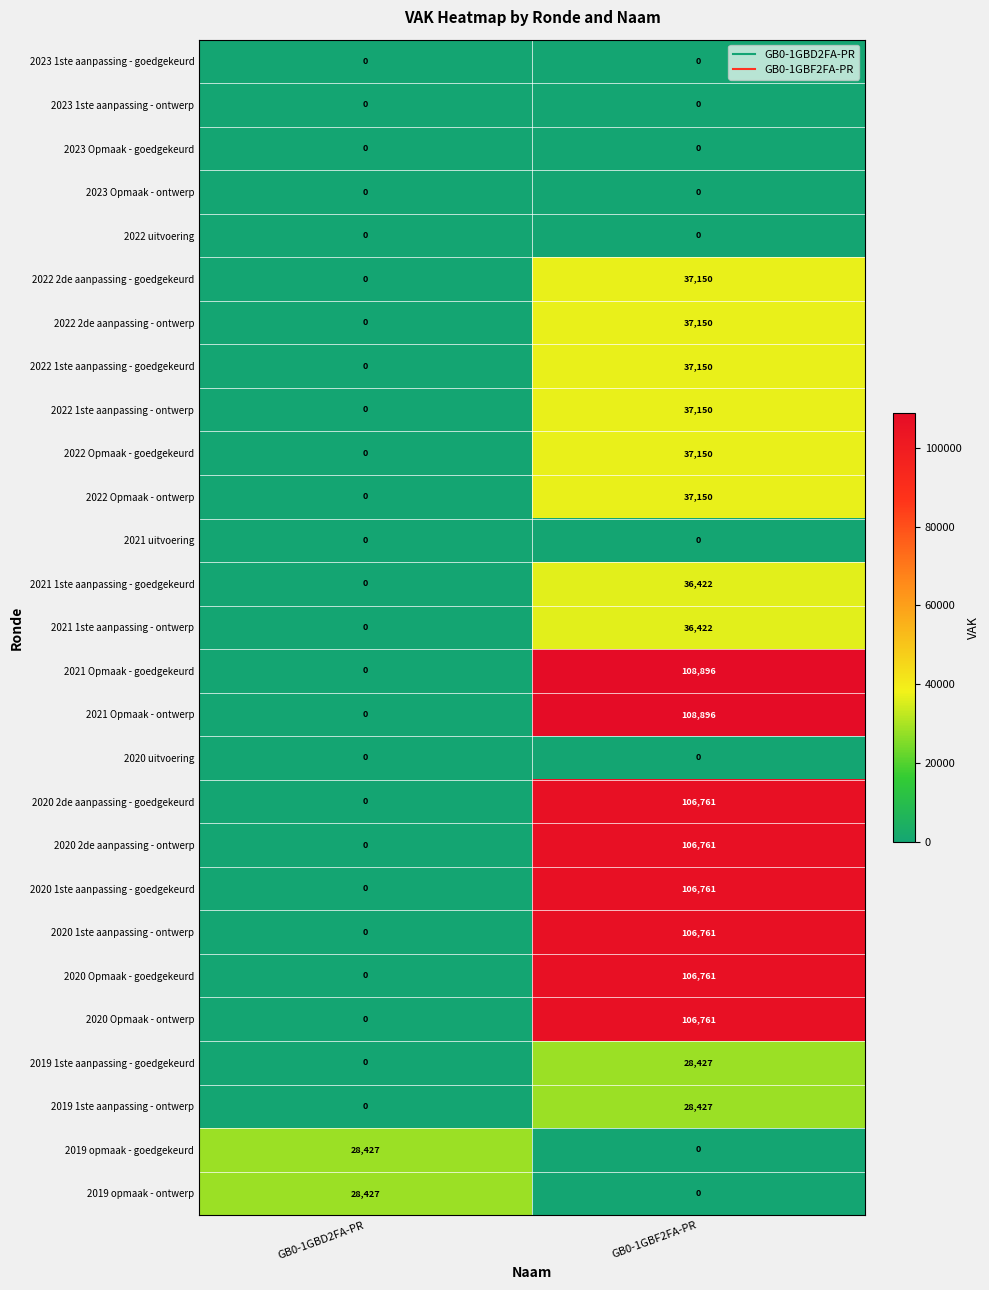

What is the difference between the 2022 2de aanpassing - goedgekeurd values at GB0-1GBF2FA-PR and GB0-1GBD2FA-PR?

37150